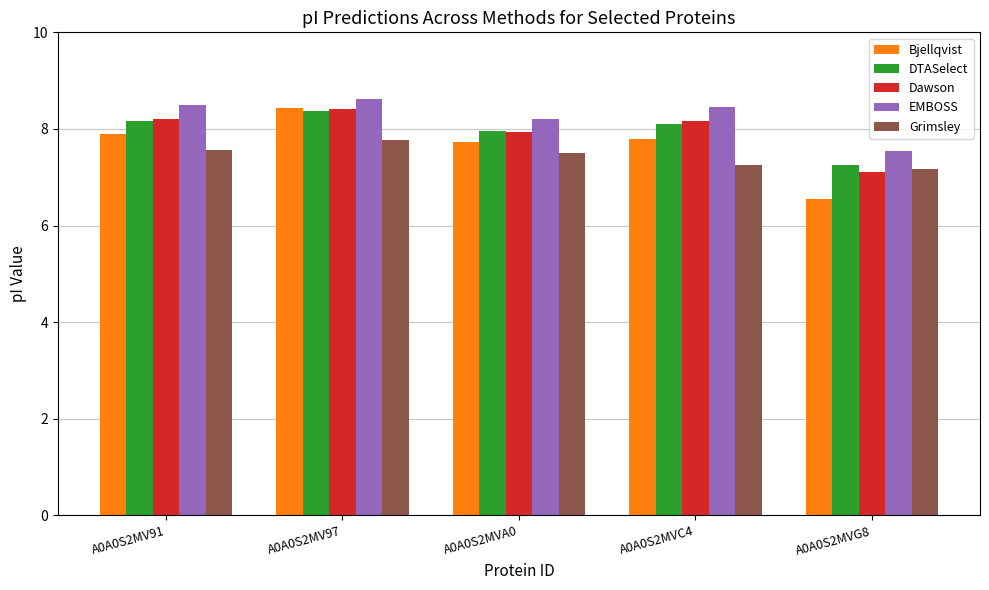

True or false: DTASelect has a value of 3.9 at A0A0S2MVA0.

False